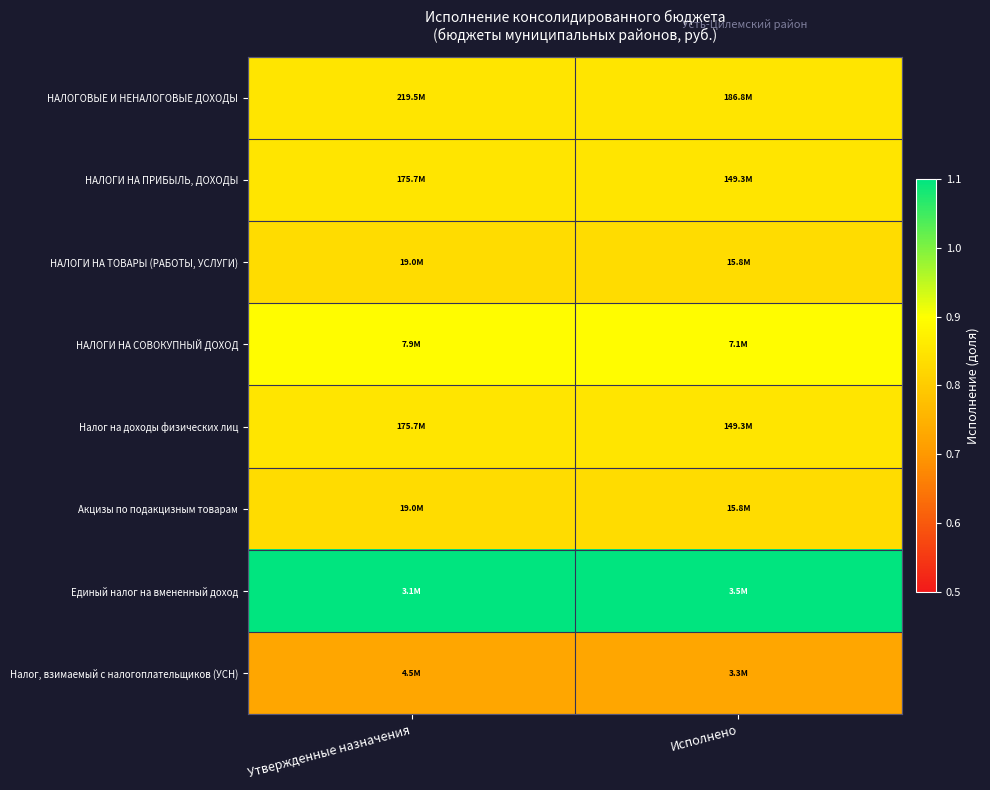

Which category has the highest value across all series?

Утвержденные назначения